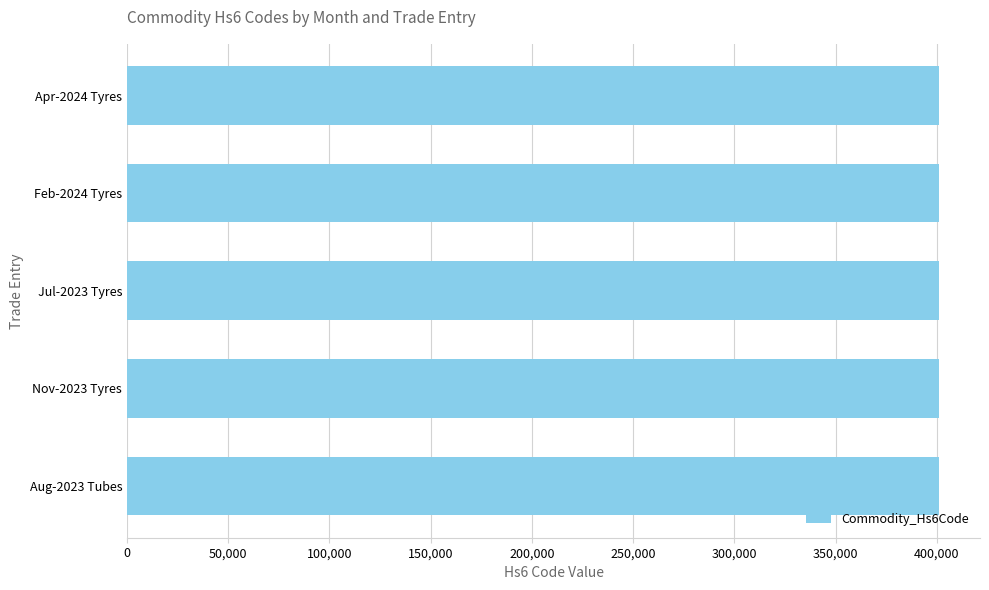

Is it true that the value at Jul-2023 Tyres is 554396?

False